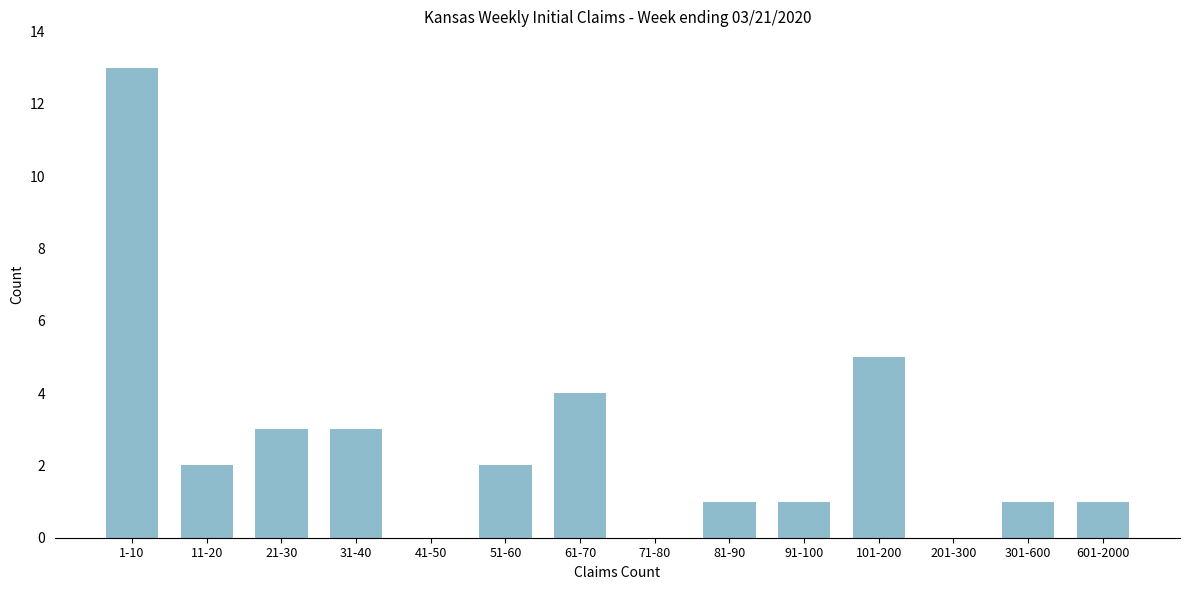

Reading right to left, what are all the values shown in this chart?

601-2000=1	301-600=1	201-300=0	101-200=5	91-100=1	81-90=1	71-80=0	61-70=4	51-60=2	41-50=0	31-40=3	21-30=3	11-20=2	1-10=13